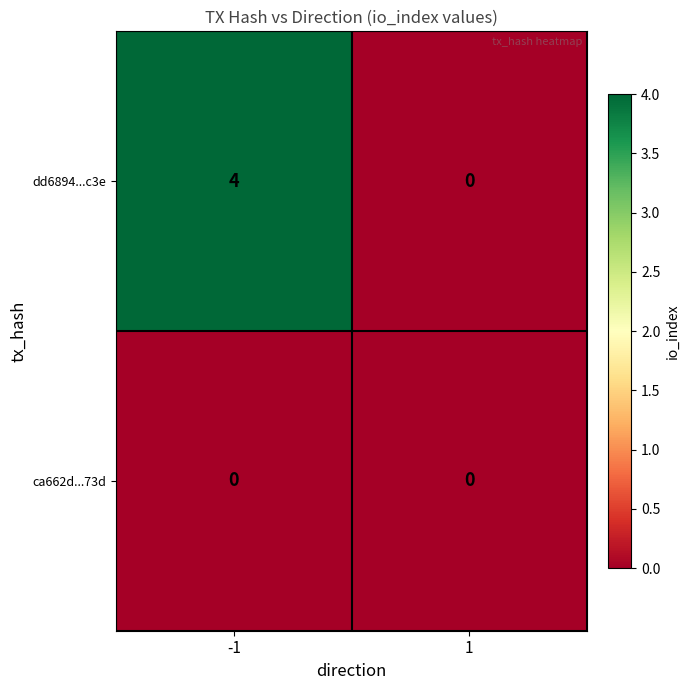

Is it true that dd6894...c3e equals 3 at -1?

False